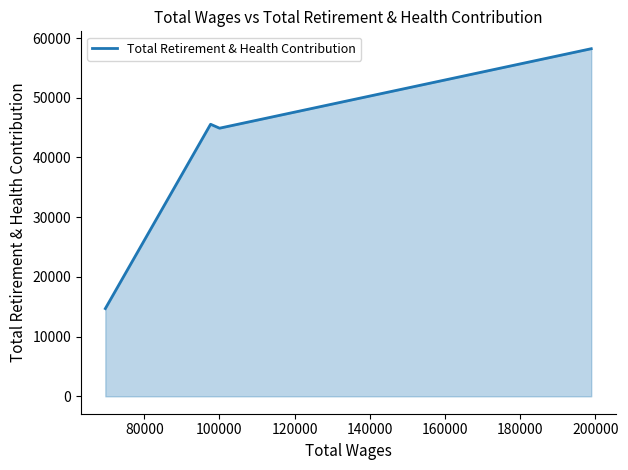

Does the chart have visible grid lines?

No